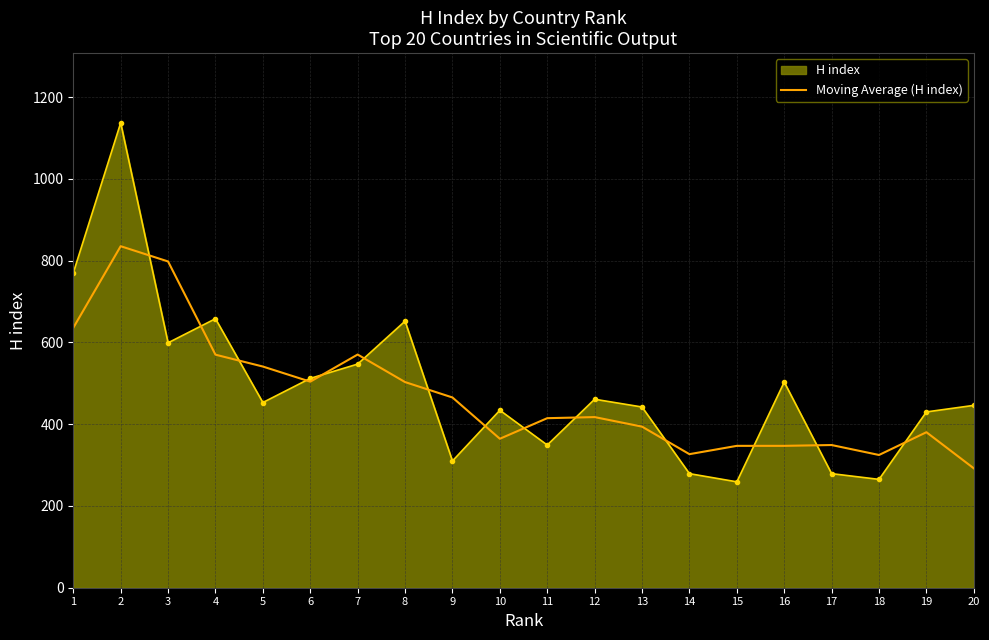

What is the total value across all series at 2?

1972.3